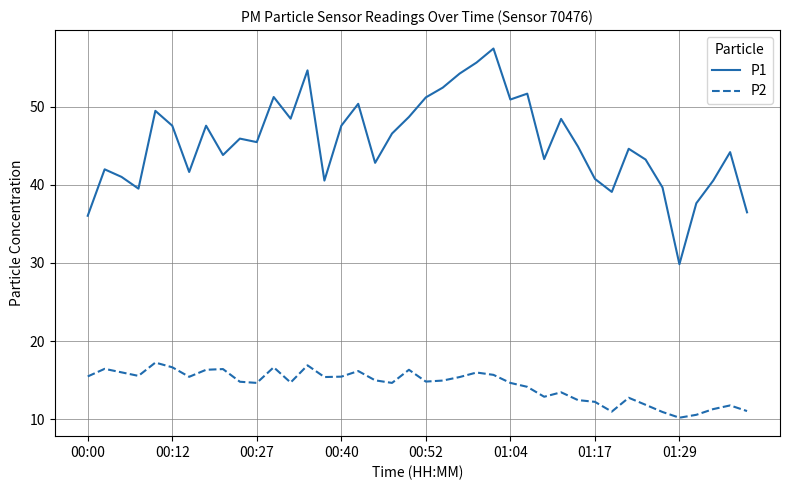

What are all the series names shown in the legend?

P1, P2